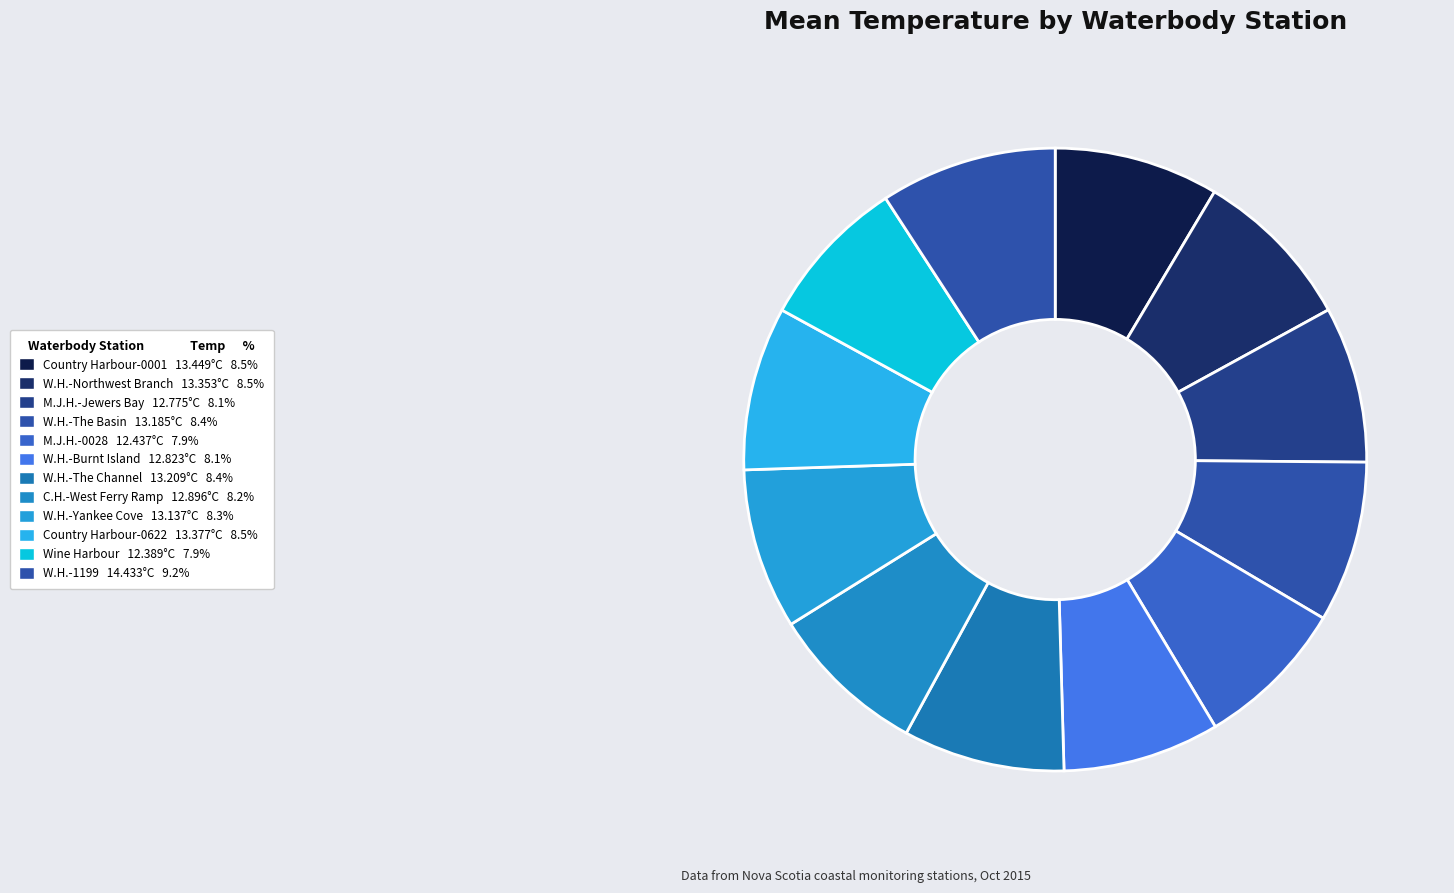

Is there any slice that represents more than half of the pie?

No